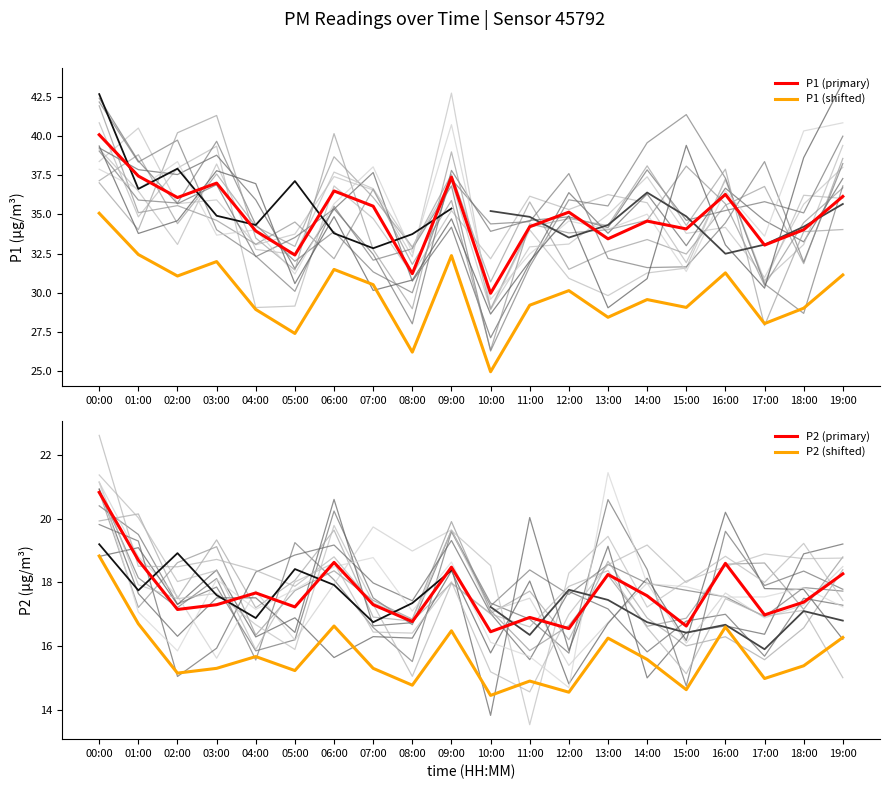

Reading left to right, extract all data points from this chart.

P1 (primary): 40.1	37.5	36.1	37.0	34.0	32.4	36.5	35.5	31.2	37.4	30.0	34.2	35.1	33.5	34.6	34.1	36.3	33.0	34.0	36.1
P1 (shifted): 35.1	32.5	31.1	32.0	29.0	27.4	31.5	30.5	26.2	32.4	25.0	29.2	30.1	28.5	29.6	29.1	31.3	28.0	29.0	31.1
P2 (primary): 20.8	18.7	17.1	17.3	17.7	17.2	18.6	17.3	16.8	18.5	16.4	16.9	16.6	18.2	17.6	16.6	18.6	17.0	17.4	18.3
P2 (shifted): 18.8	16.7	15.1	15.3	15.7	15.2	16.6	15.3	14.8	16.5	14.4	14.9	14.6	16.2	15.6	14.6	16.6	15.0	15.4	16.3